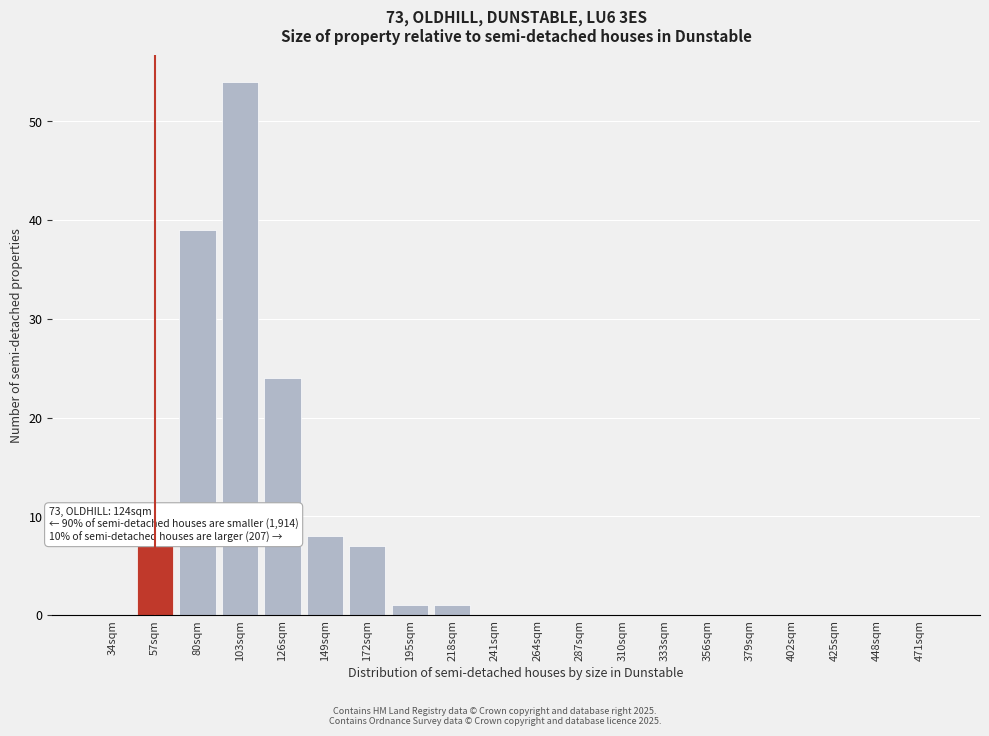

Reading left to right, list all the values displayed in this chart.

34sqm=0	57sqm=7	80sqm=39	103sqm=54	126sqm=24	149sqm=8	172sqm=7	195sqm=1	218sqm=1	241sqm=0	264sqm=0	287sqm=0	310sqm=0	333sqm=0	356sqm=0	379sqm=0	402sqm=0	425sqm=0	448sqm=0	471sqm=0